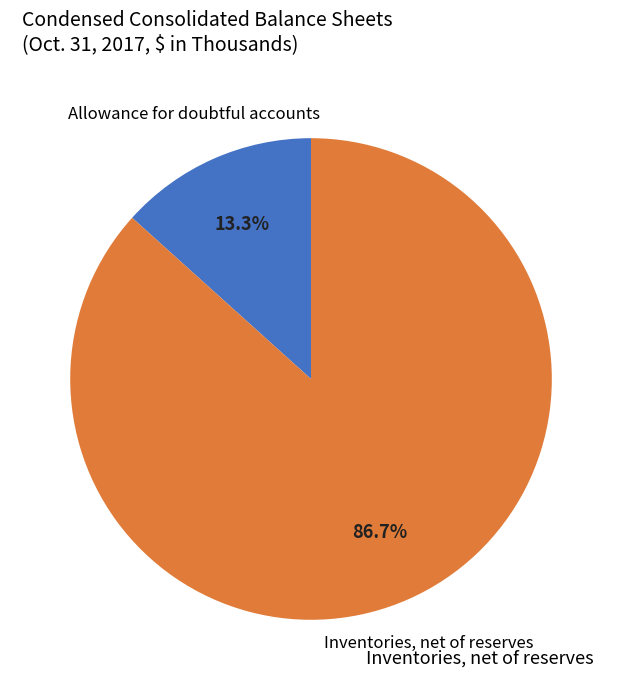

Is there any slice that represents more than half of the pie?

Yes